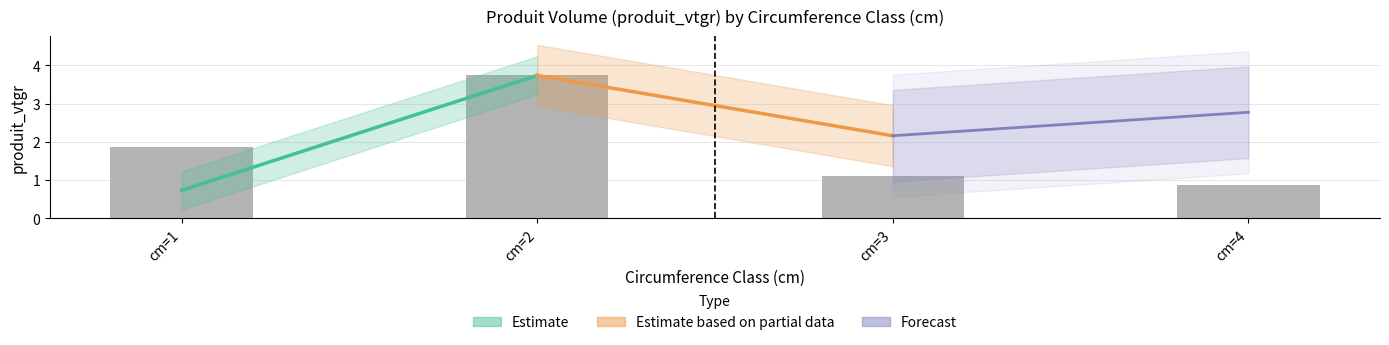

What is the value of the 4th bar from the left?

0.9